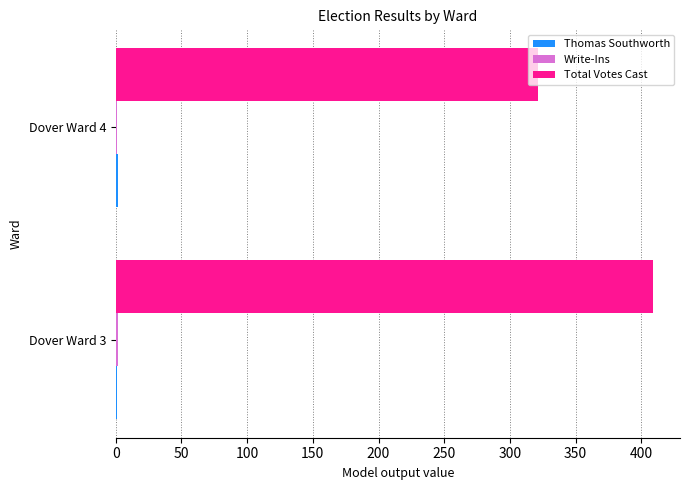

What is the maximum value shown in the chart?

409